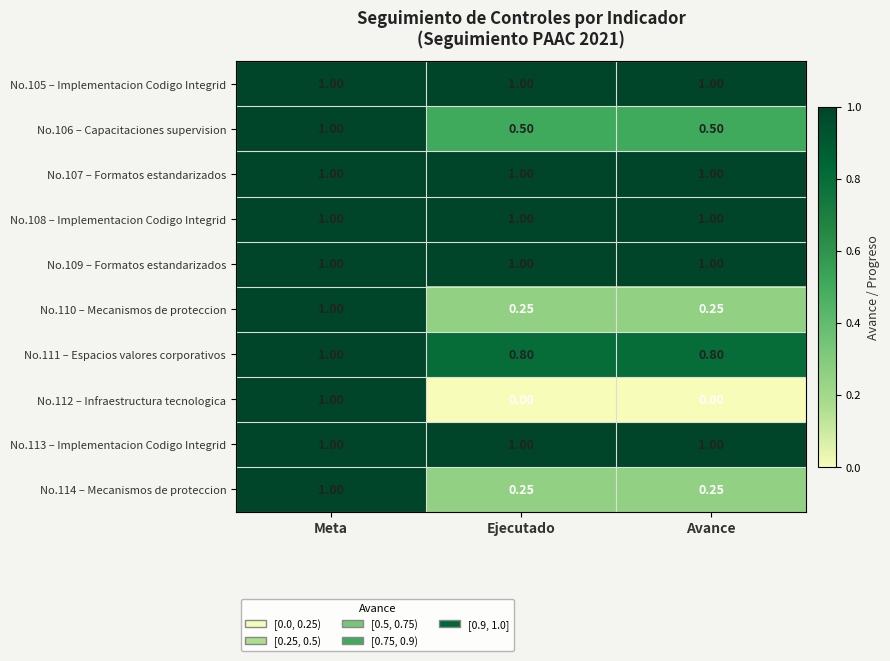

At which category is the sum across all series the highest?

Meta